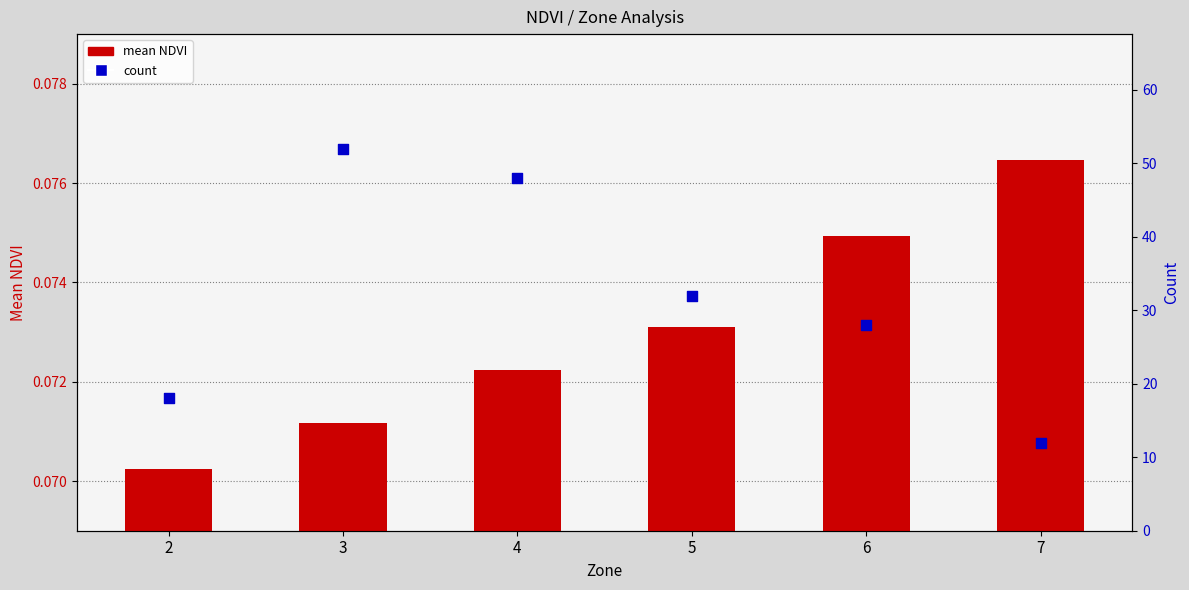

At how many categories does at least one series exceed 10?

6